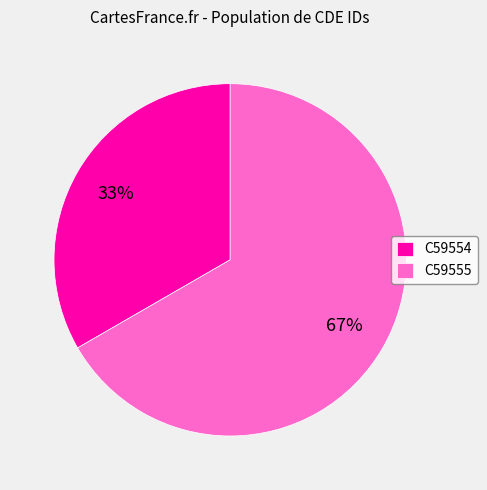

What percentage is the C59555 slice, to the nearest percent?

67%